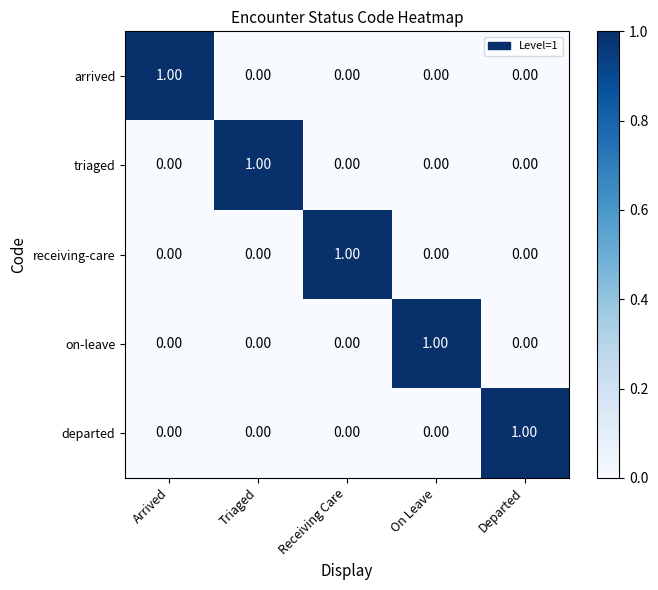

At how many categories does at least one series exceed 0?

5